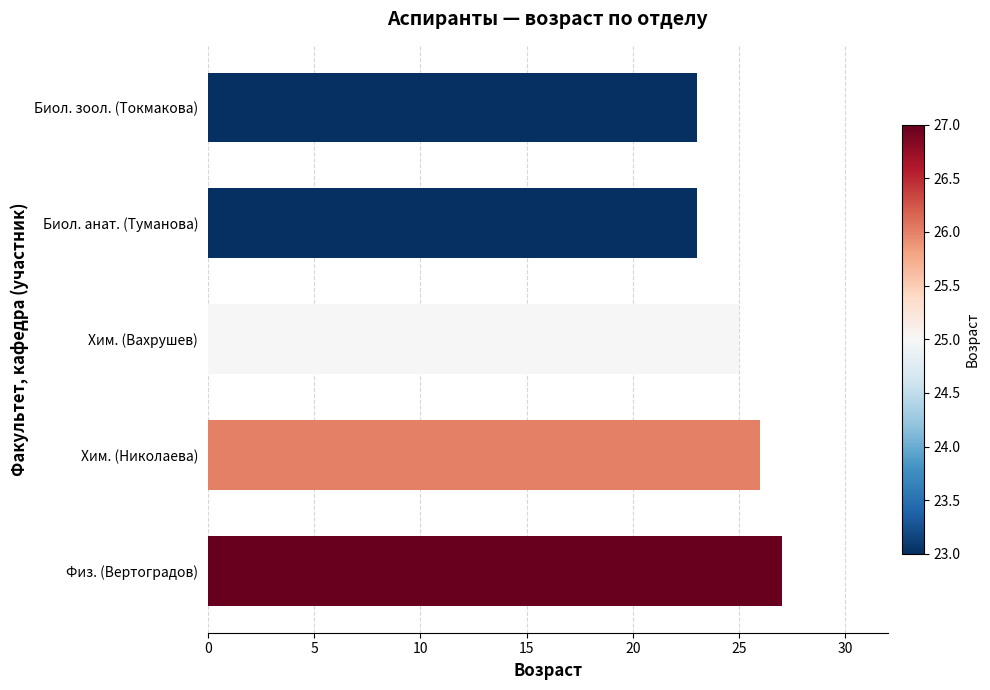

How many series are shown in this chart?

1